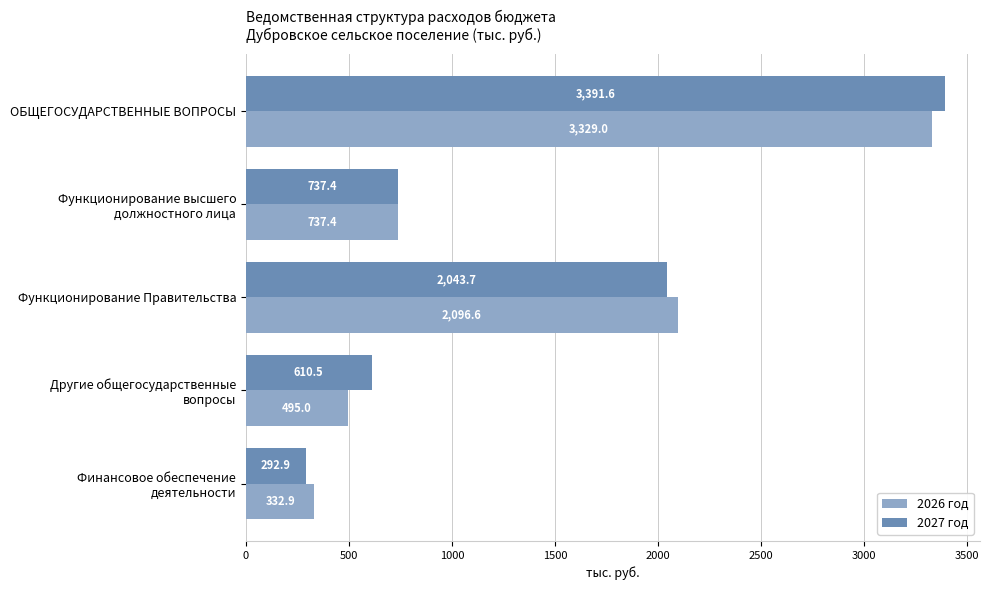

List the series in order of their overall mean, lowest first.

2026 год, 2027 год